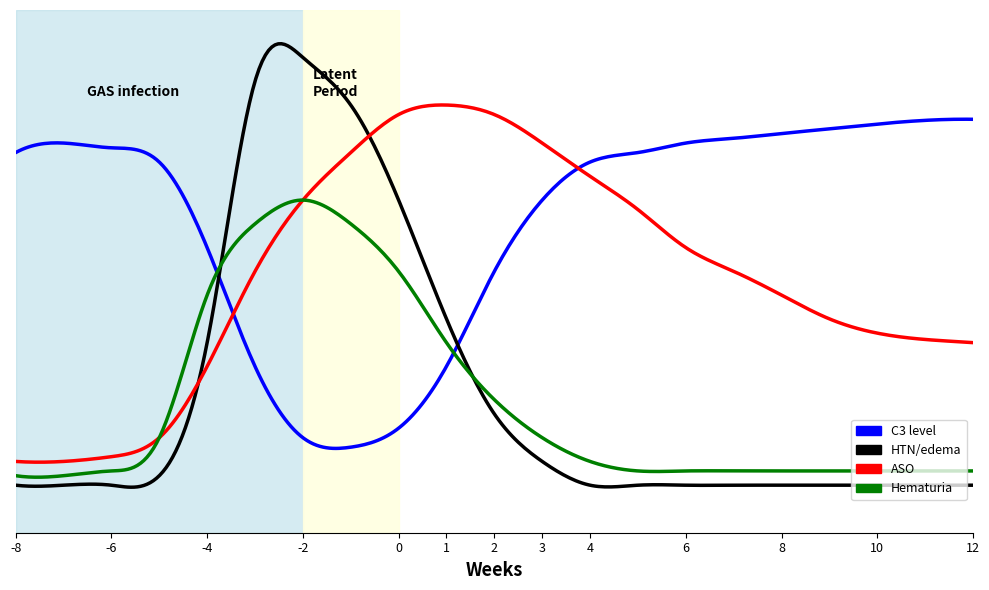

Which series ends up on top after the final intersection of Hematuria and C3 level?

C3 level